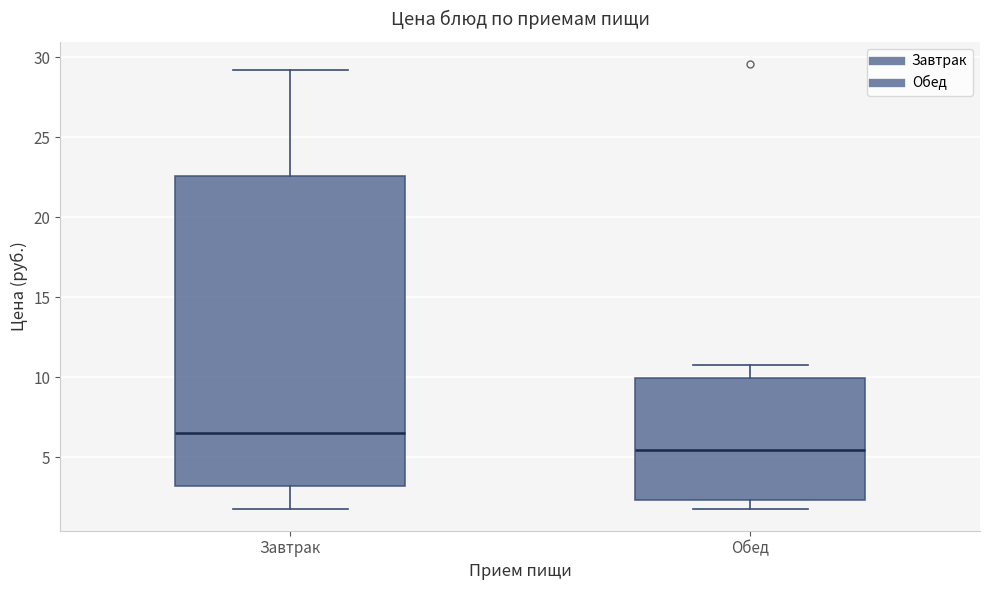

Which box is the tallest, from its lower edge to its upper edge?

Завтрак